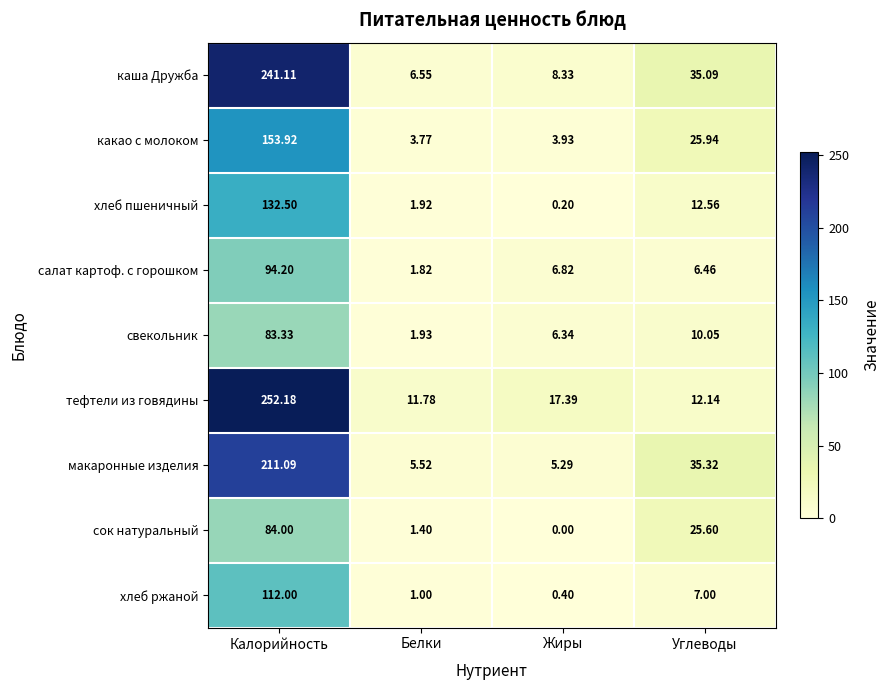

Which series has the largest total across all categories?

тефтели из говядины